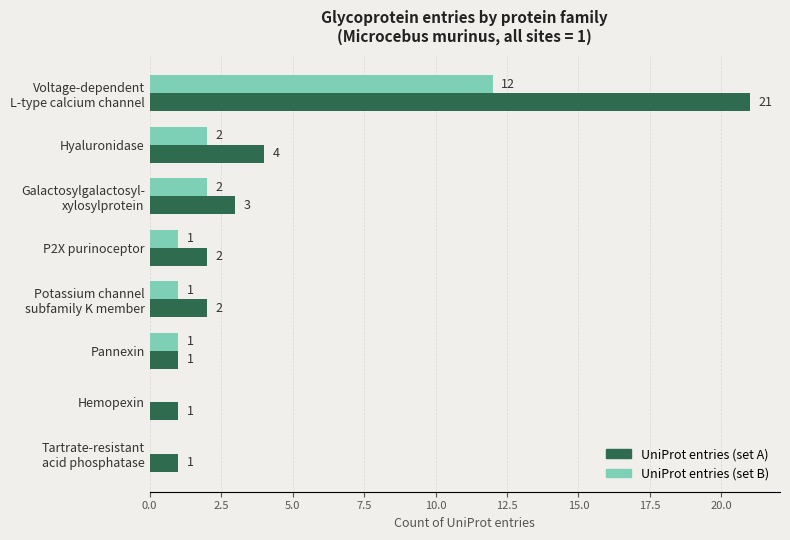

Which series has the largest total across all categories?

UniProt entries (set A)